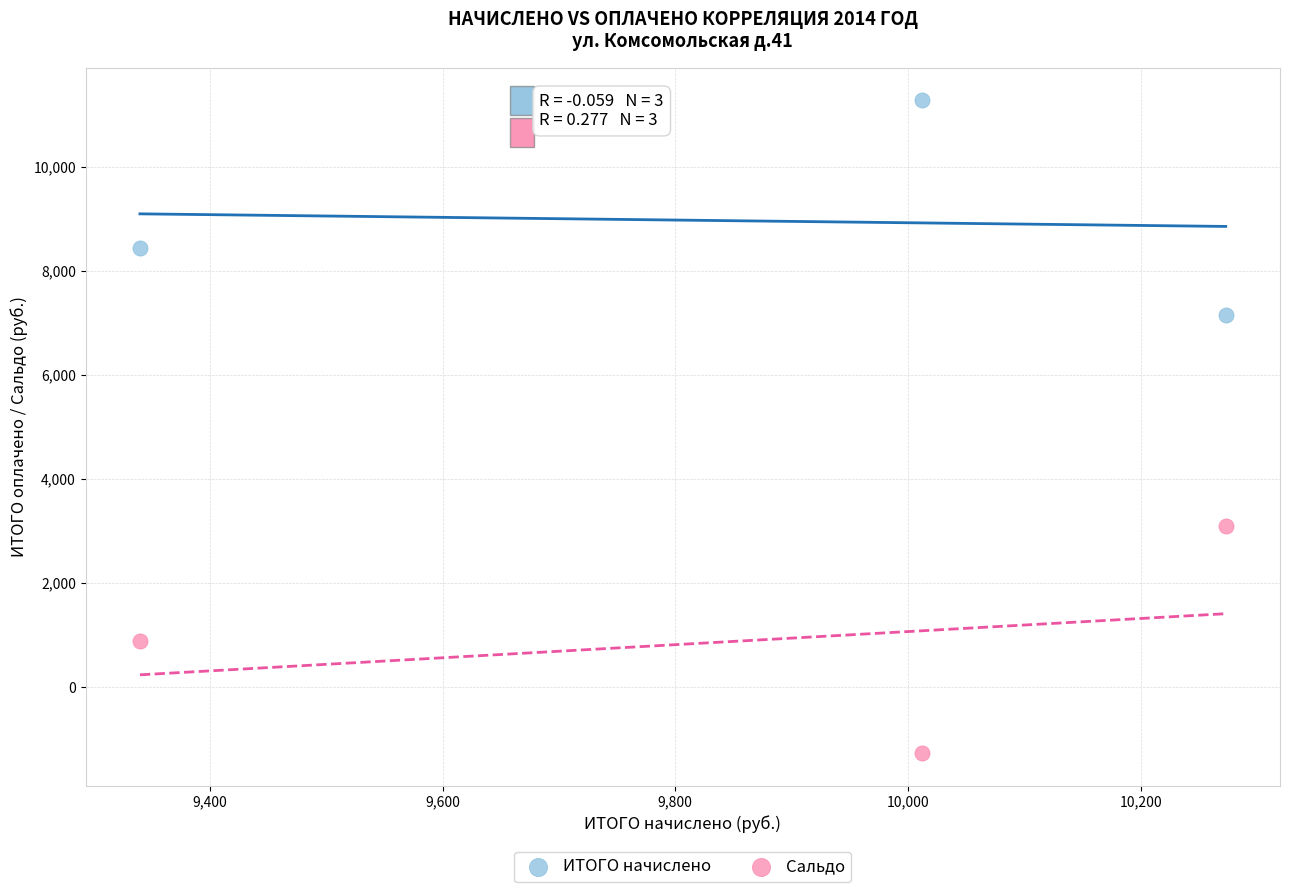

Which series contains the lowest Y value?

Сальдо